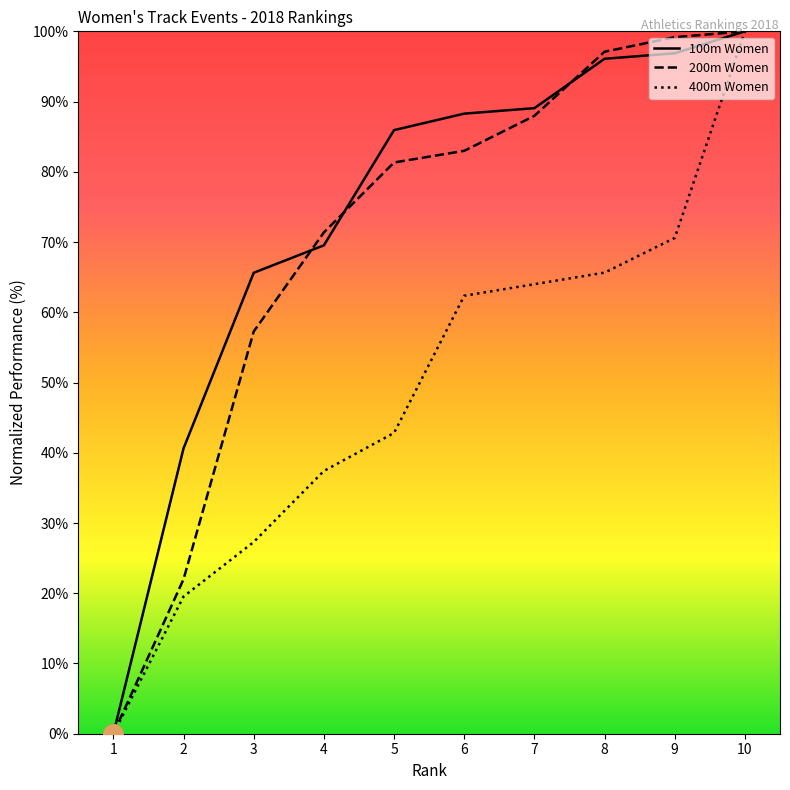

Between 2 and 4, which series saw the biggest shift?

200m Women